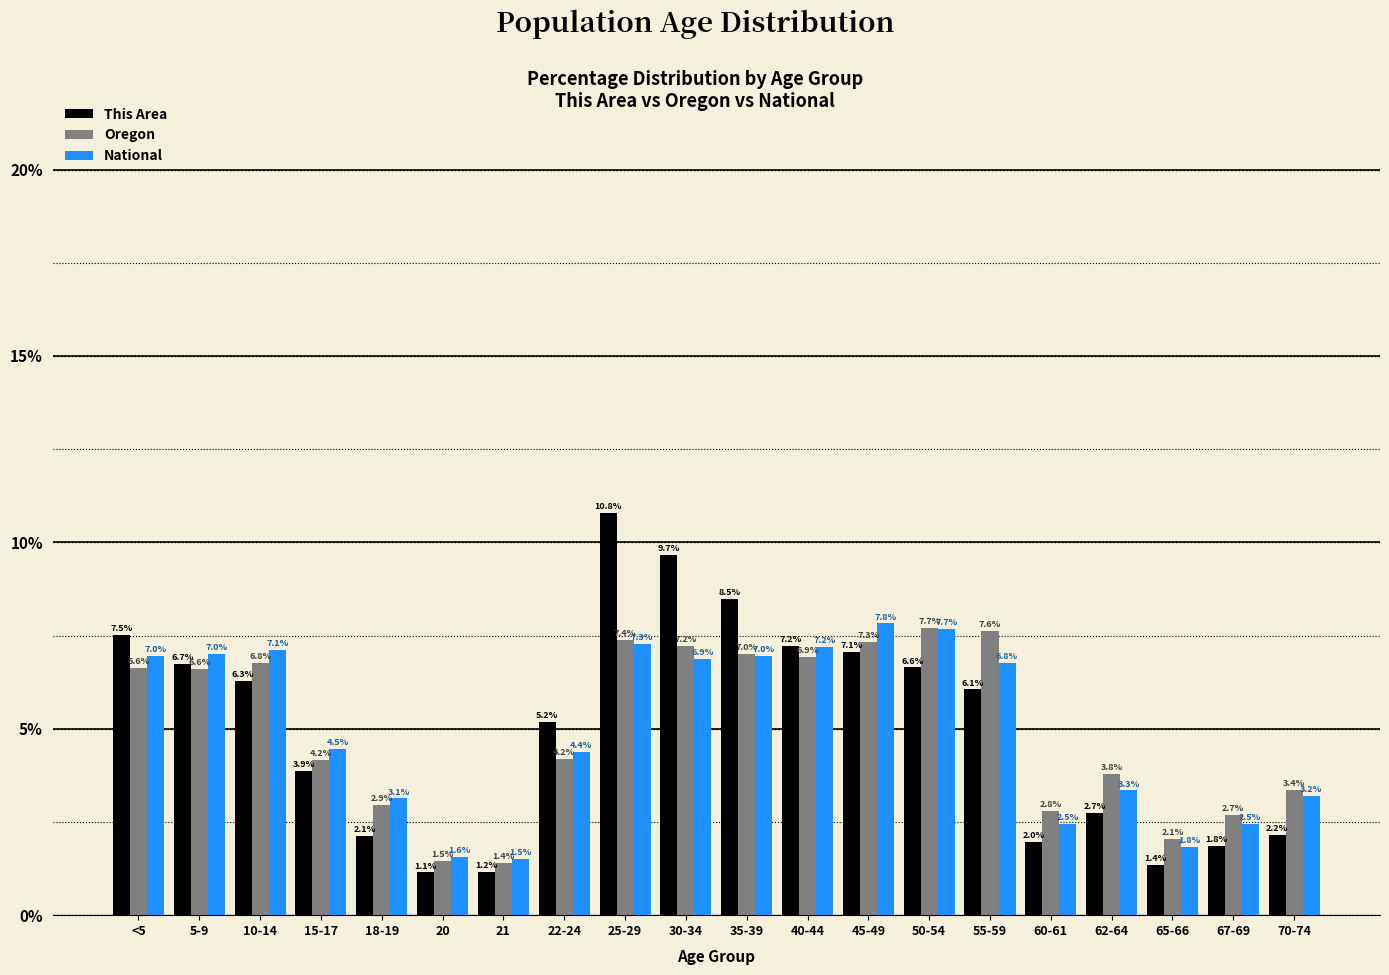

Reading left to right, what are all the values shown in this chart?

This Area: 7.5	6.7	6.3	3.9	2.1	1.1	1.2	5.2	10.8	9.7	8.5	7.2	7.1	6.6	6.1	2.0	2.7	1.4	1.8	2.2
Oregon: 6.6	6.6	6.8	4.2	2.9	1.5	1.4	4.2	7.4	7.2	7.0	6.9	7.3	7.7	7.6	2.8	3.8	2.1	2.7	3.4
National: 7.0	7.0	7.1	4.5	3.1	1.6	1.5	4.4	7.3	6.9	7.0	7.2	7.8	7.7	6.8	2.5	3.3	1.8	2.5	3.2